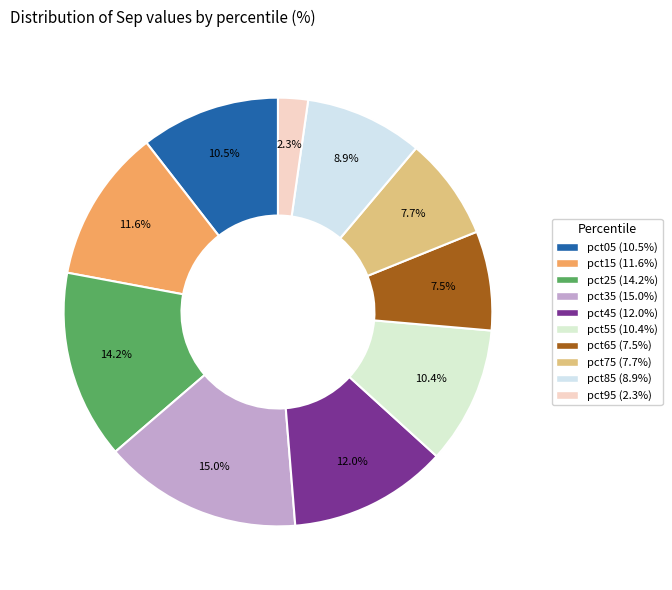

Does pct25 account for over 50% of the chart?

No